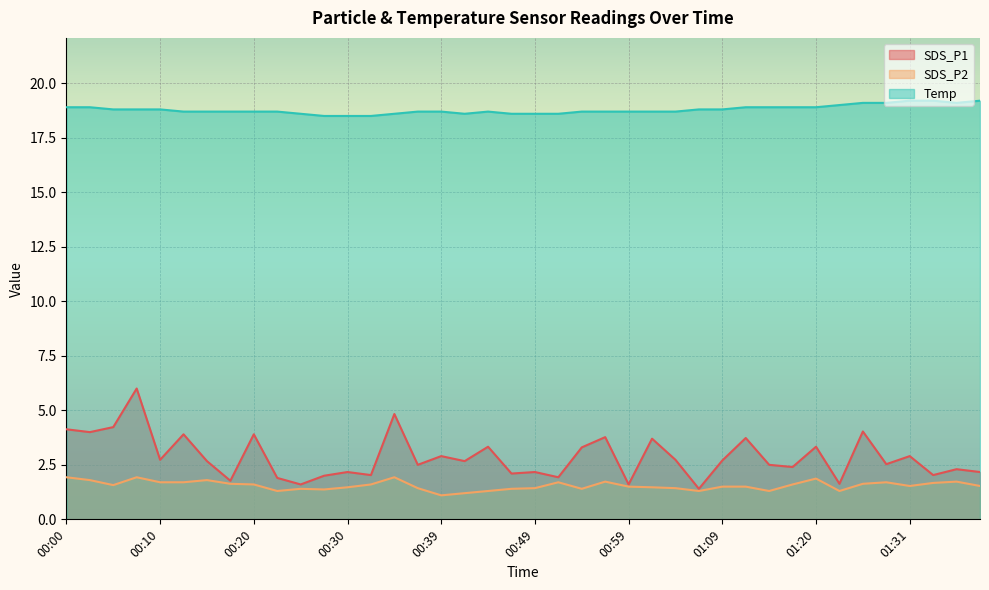

What is the spread (max minus min) of values at 00:30?

17.0